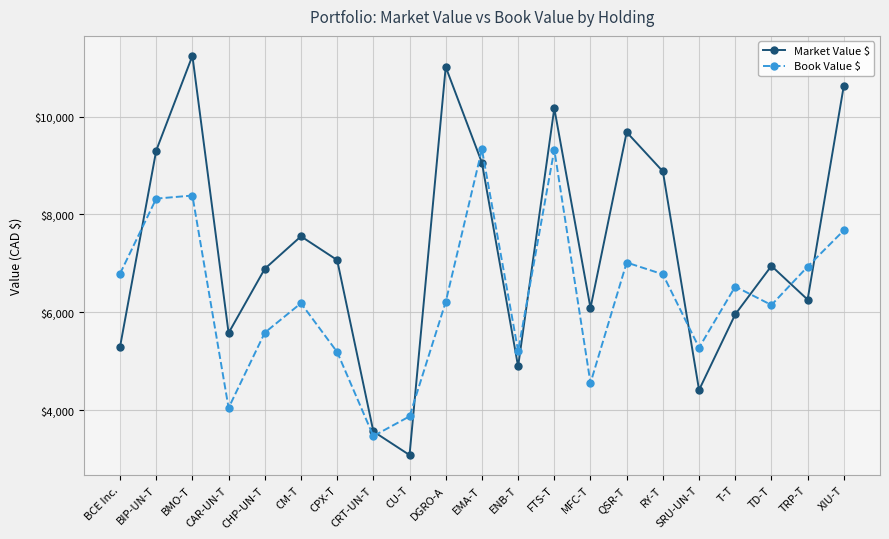

Which series has the largest total across all categories?

Market Value $